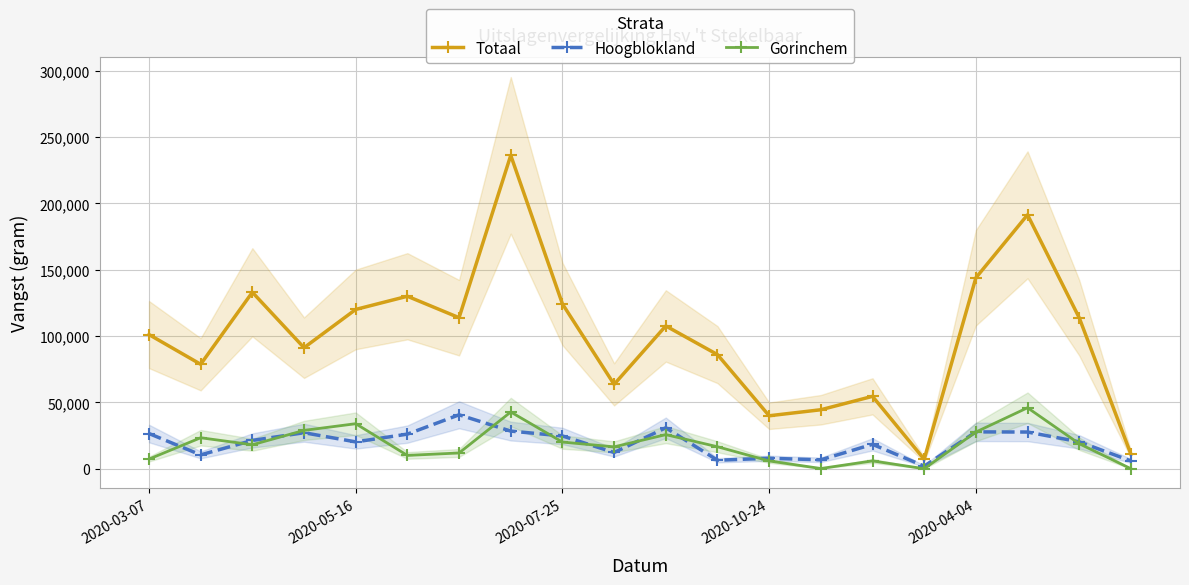

What is the maximum value for Hoogblokland?

40636